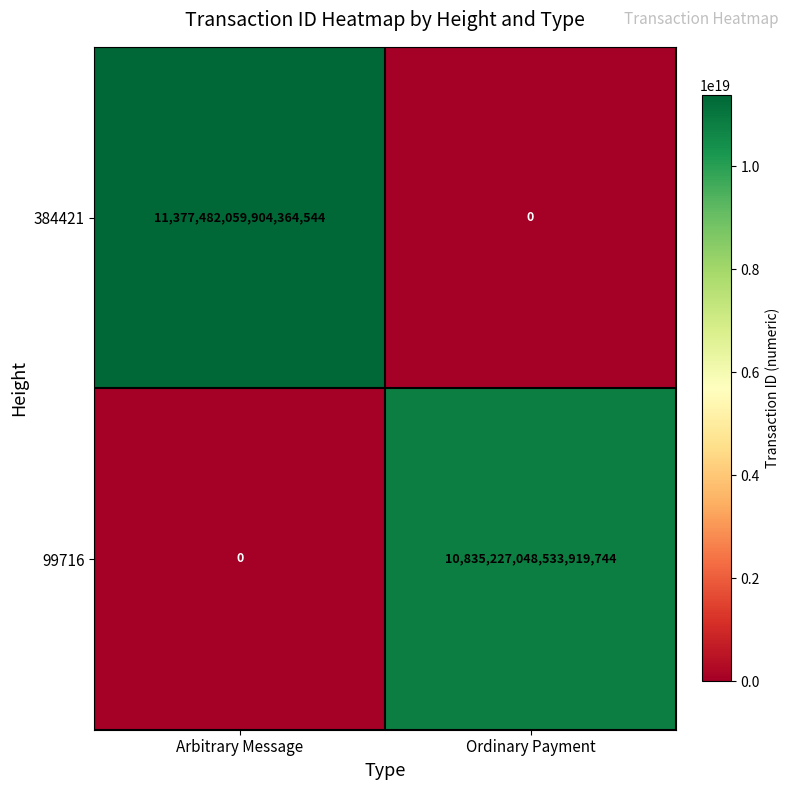

Rank the series by their maximum value, from highest to lowest.

384421, 99716